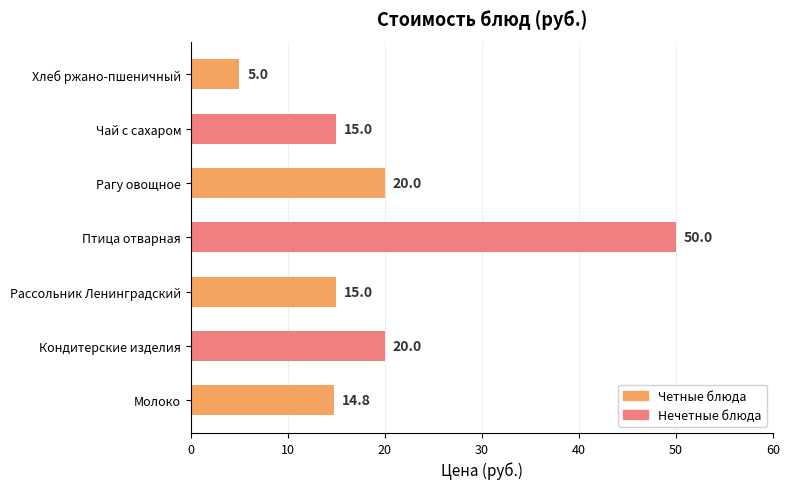

What is the ratio of the value at Рагу овощное to the value at Рассольник Ленинградский?

1.3